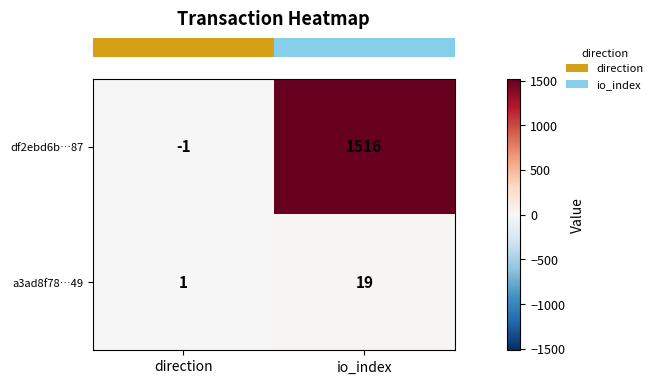

True or false: df2ebd6b…87 has a value of 2673 at io_index.

False